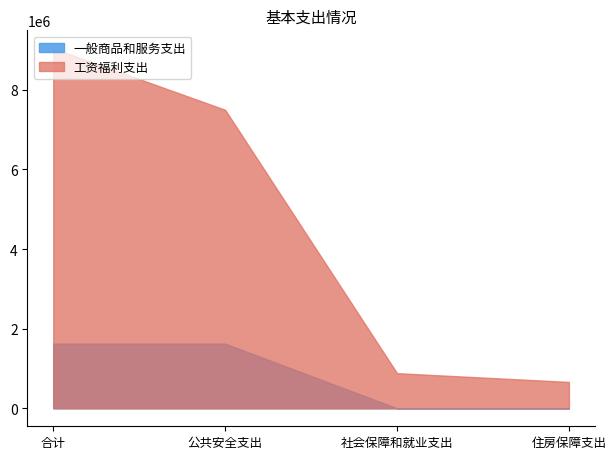

What is the difference between the maximum and minimum values in the 一般商品和服务支出 series?

1625000.0